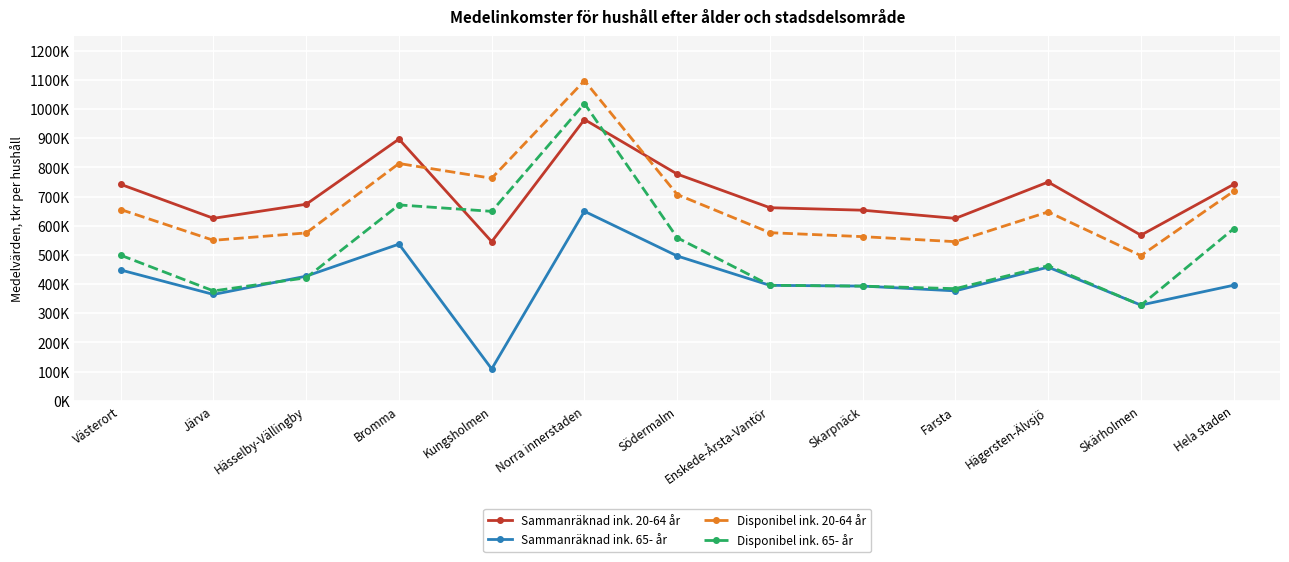

Reading left to right, transcribe all the data shown in this chart.

Sammanräknad ink. 20-64 år: Västerort=741.9	Järva=625.5	Hässelby-Vällingby=673.8	Bromma=897.1	Kungsholmen=545.4	Norra innerstaden=964.2	Södermalm=777.1	Enskede-Årsta-Vantör=661.8	Skarpnäck=653.3	Farsta=625.2	Hägersten-Älvsjö=749.9	Skärholmen=567.6	Hela staden=741.8
Sammanräknad ink. 65- år: Västerort=448.2	Järva=364.4	Hässelby-Vällingby=427.1	Bromma=537.0	Kungsholmen=109.0	Norra innerstaden=649.5	Södermalm=496.3	Enskede-Årsta-Vantör=395.6	Skarpnäck=393.1	Farsta=376.7	Hägersten-Älvsjö=458.0	Skärholmen=328.0	Hela staden=396.0
Disponibel ink. 20-64 år: Västerort=655.6	Järva=550.0	Hässelby-Vällingby=575.4	Bromma=813.4	Kungsholmen=762.8	Norra innerstaden=1097.5	Södermalm=707.1	Enskede-Årsta-Vantör=576.2	Skarpnäck=562.6	Farsta=545.4	Hägersten-Älvsjö=647.4	Skärholmen=497.6	Hela staden=718.2
Disponibel ink. 65- år: Västerort=498.9	Järva=376.5	Hässelby-Vällingby=421.6	Bromma=671.4	Kungsholmen=649.3	Norra innerstaden=1019.1	Södermalm=558.9	Enskede-Årsta-Vantör=395.8	Skarpnäck=392.9	Farsta=384.3	Hägersten-Älvsjö=463.0	Skärholmen=327.4	Hela staden=589.6